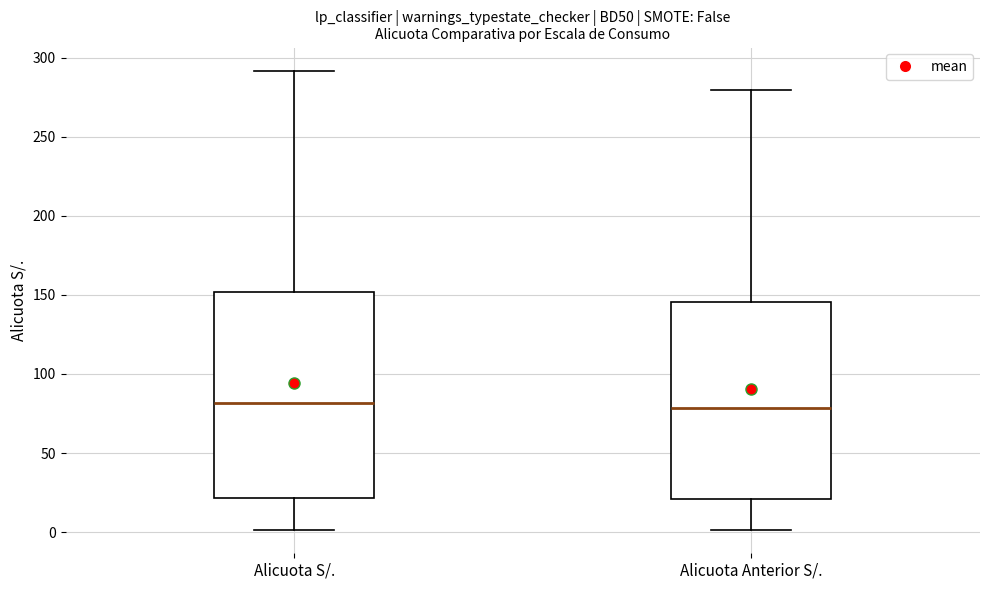

Where is the upper edge of the box for Alicuota Anterior S/. on the y-axis? The values are not printed on the chart, so give them approximately, as read against the axis.

145